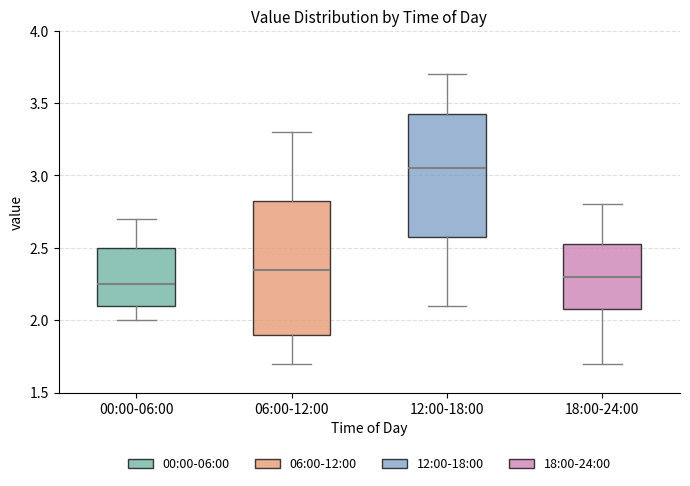

Which box's median line is the highest?

12:00-18:00